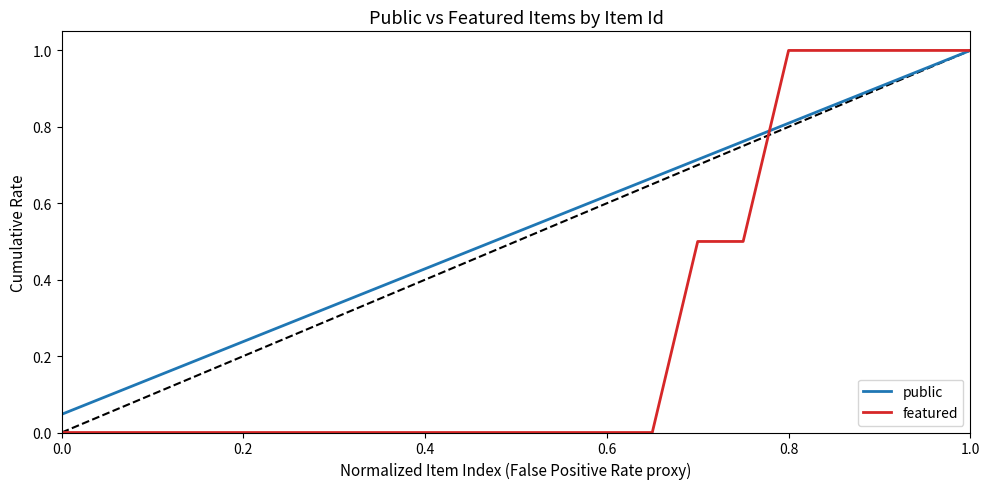

The value of featured at 0.6 is 0.0. True or false?

True